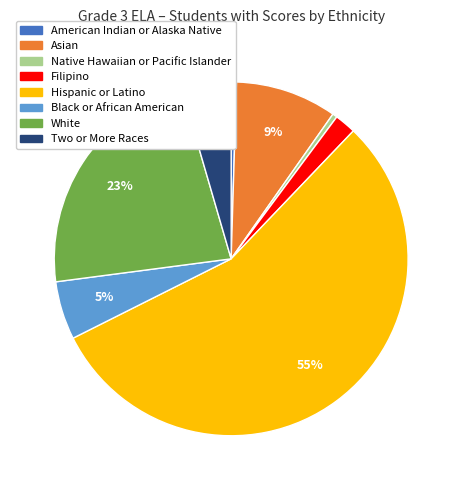

Which slice is the largest?

Hispanic or Latino